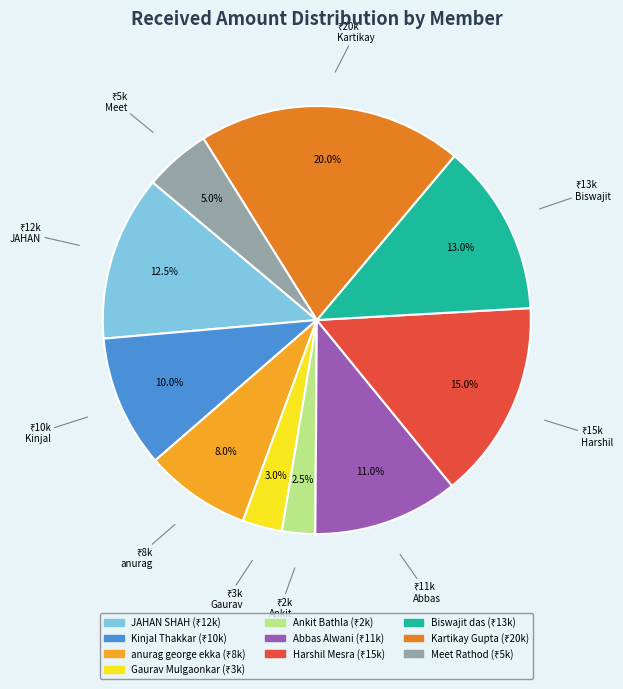

Between Kinjal Thakkar and Gaurav Mulgaonkar, which is larger?

Kinjal Thakkar